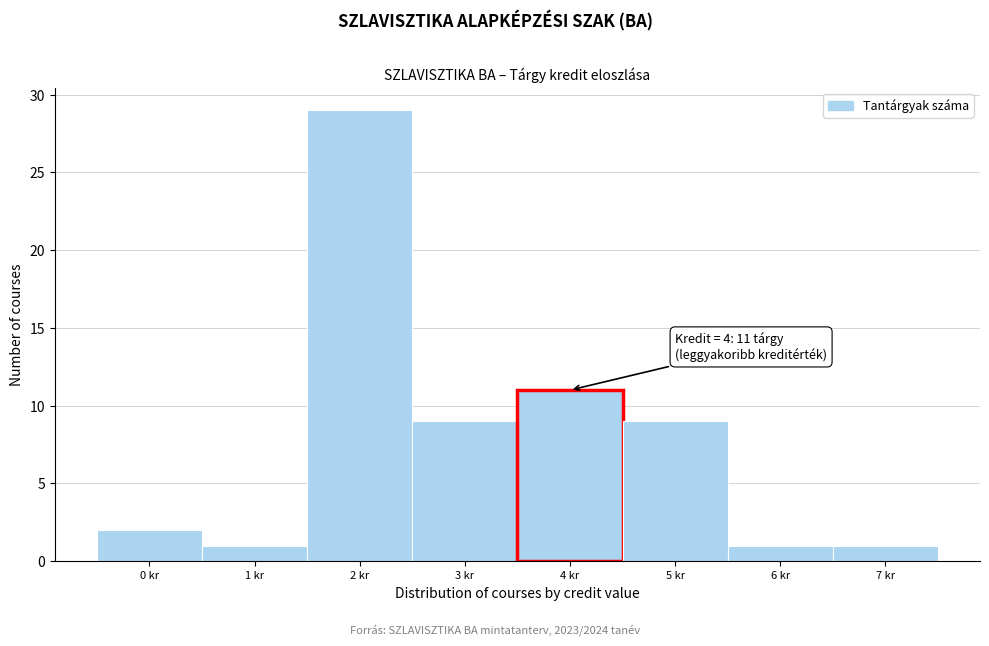

Reading right to left, transcribe all the data shown in this chart.

7 kr=1	6 kr=1	5 kr=9	4 kr=11	3 kr=9	2 kr=29	1 kr=1	0 kr=2